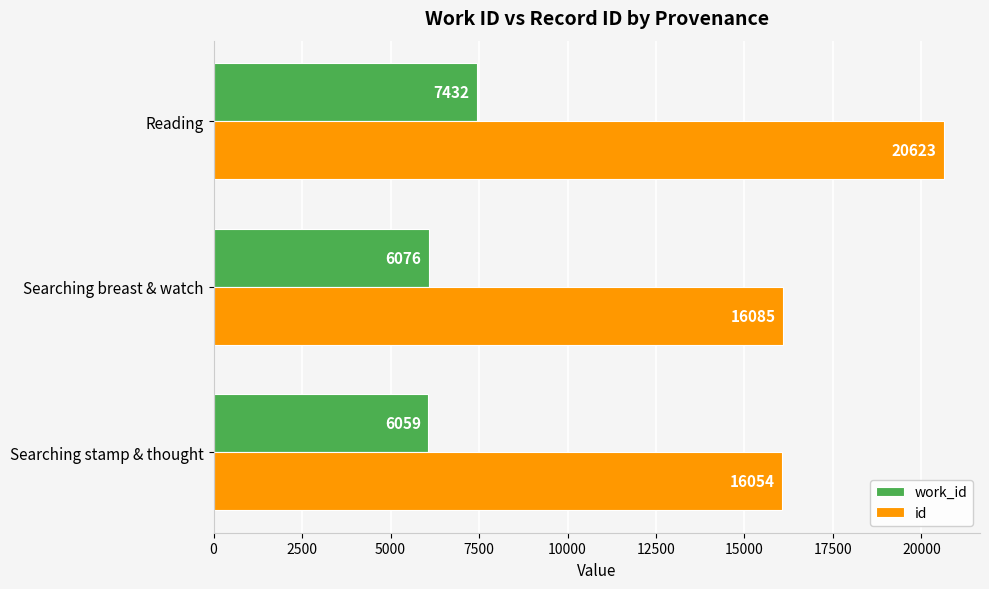

What is the highest value of the id series?

20623